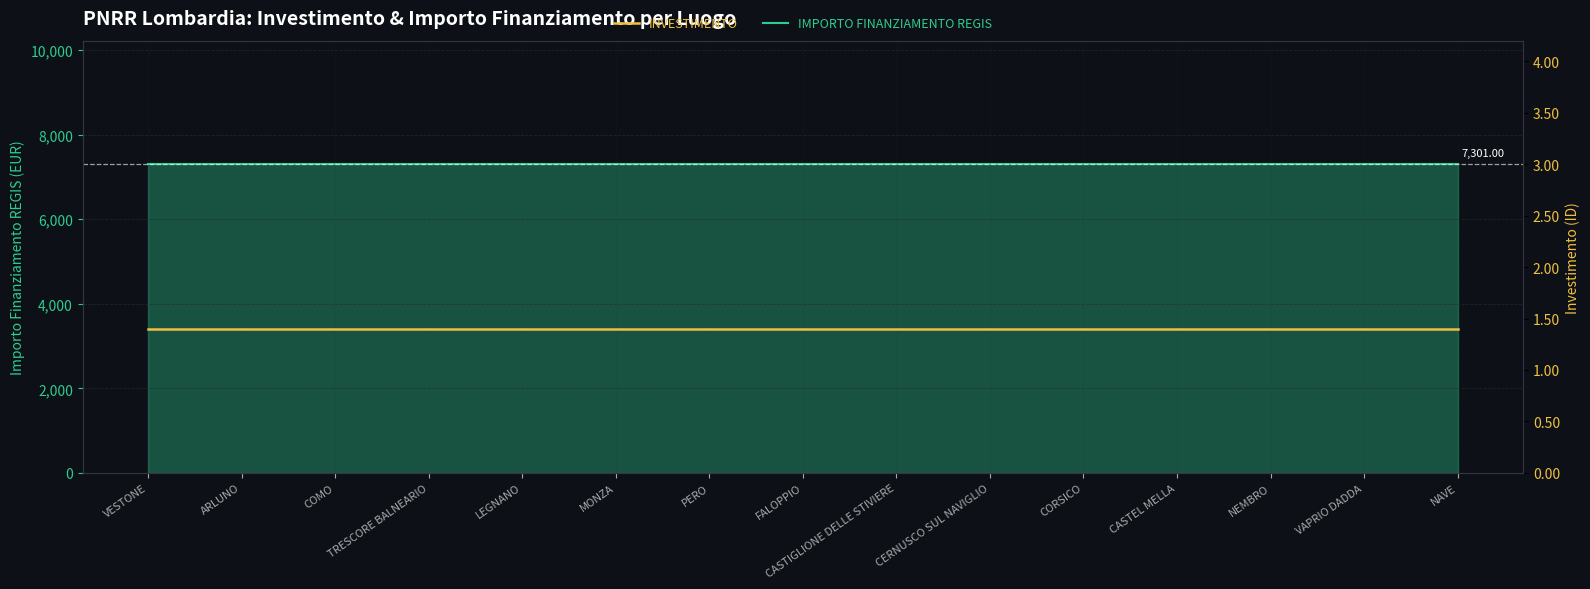

Rank the categories by IMPORTO FINANZIAMENTO REGIS value from highest to lowest.

VESTONE, ARLUNO, COMO, TRESCORE BALNEARIO, LEGNANO, MONZA, PERO, FALOPPIO, CASTIGLIONE DELLE STIVIERE, CERNUSCO SUL NAVIGLIO, CORSICO, CASTEL MELLA, NEMBRO, VAPRIO DADDA, NAVE